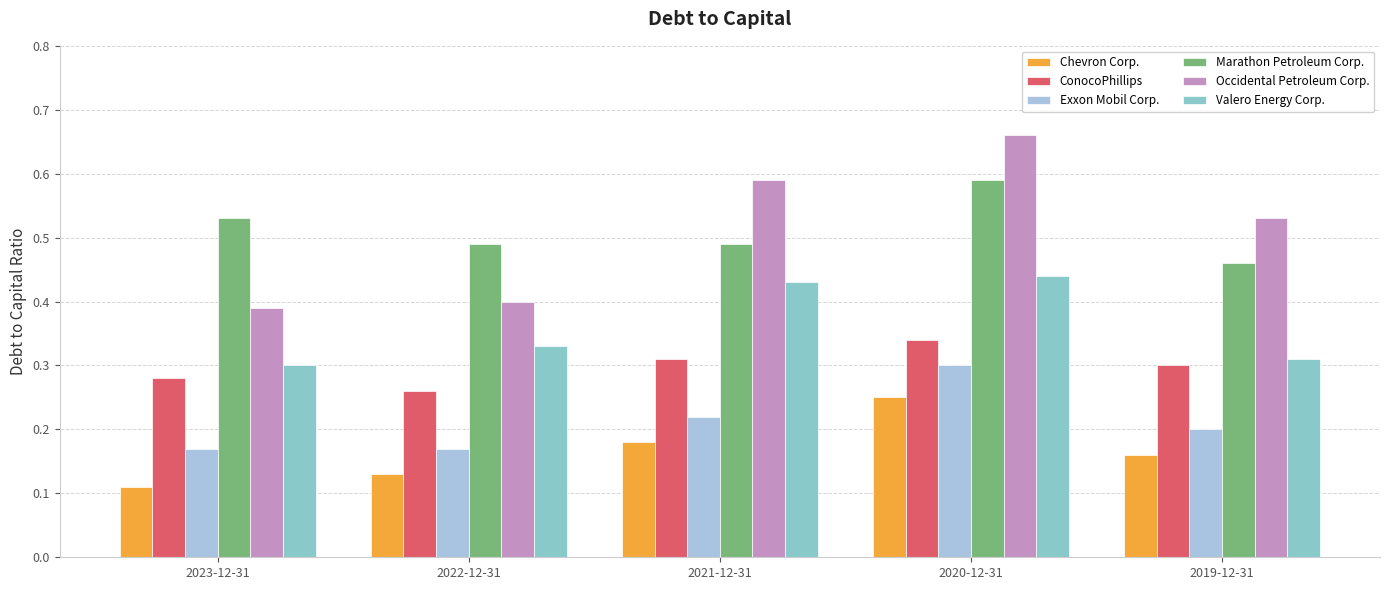

Are the bars grouped side by side (vs. stacked)?

Yes